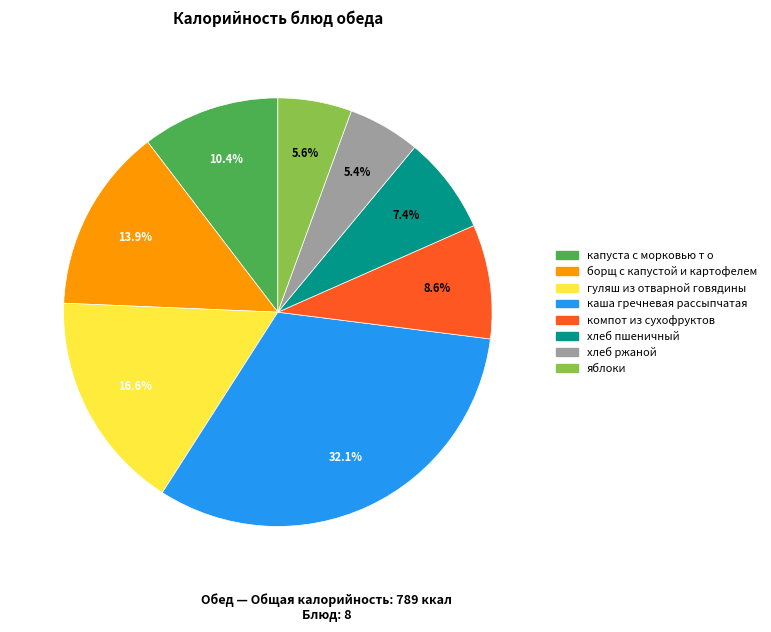

Which has a higher value, хлеб ржаной or борщ с капустой и картофелем?

борщ с капустой и картофелем